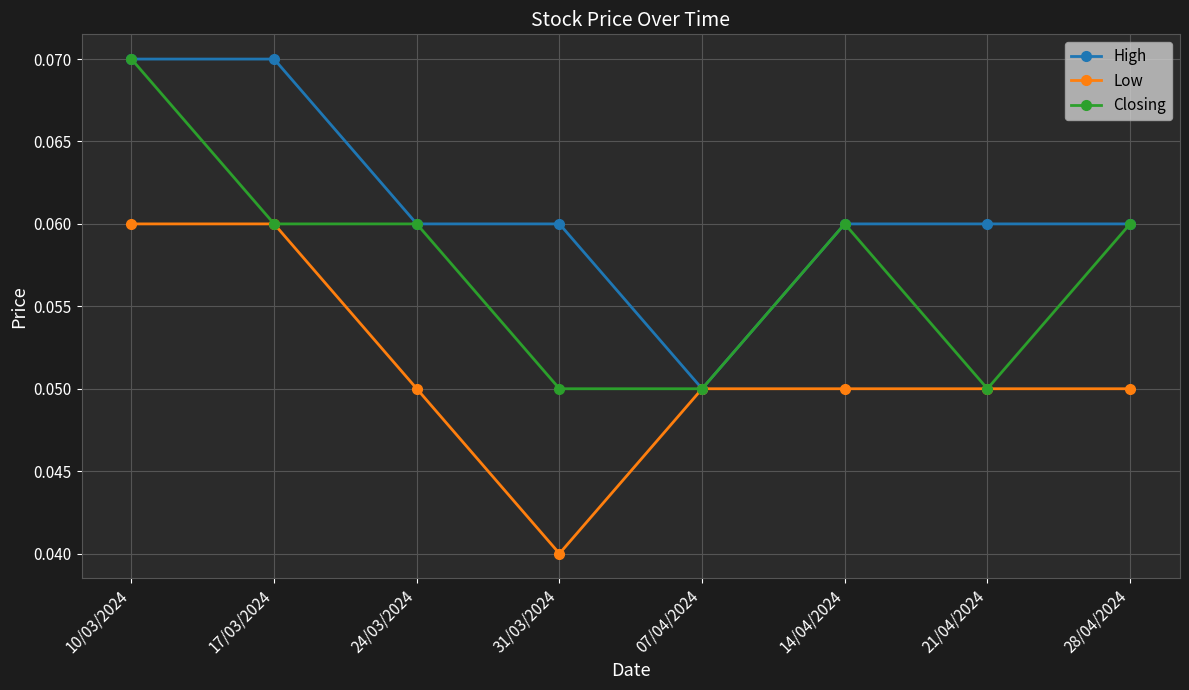

What is the label of the 3rd point from the left?

24/03/2024